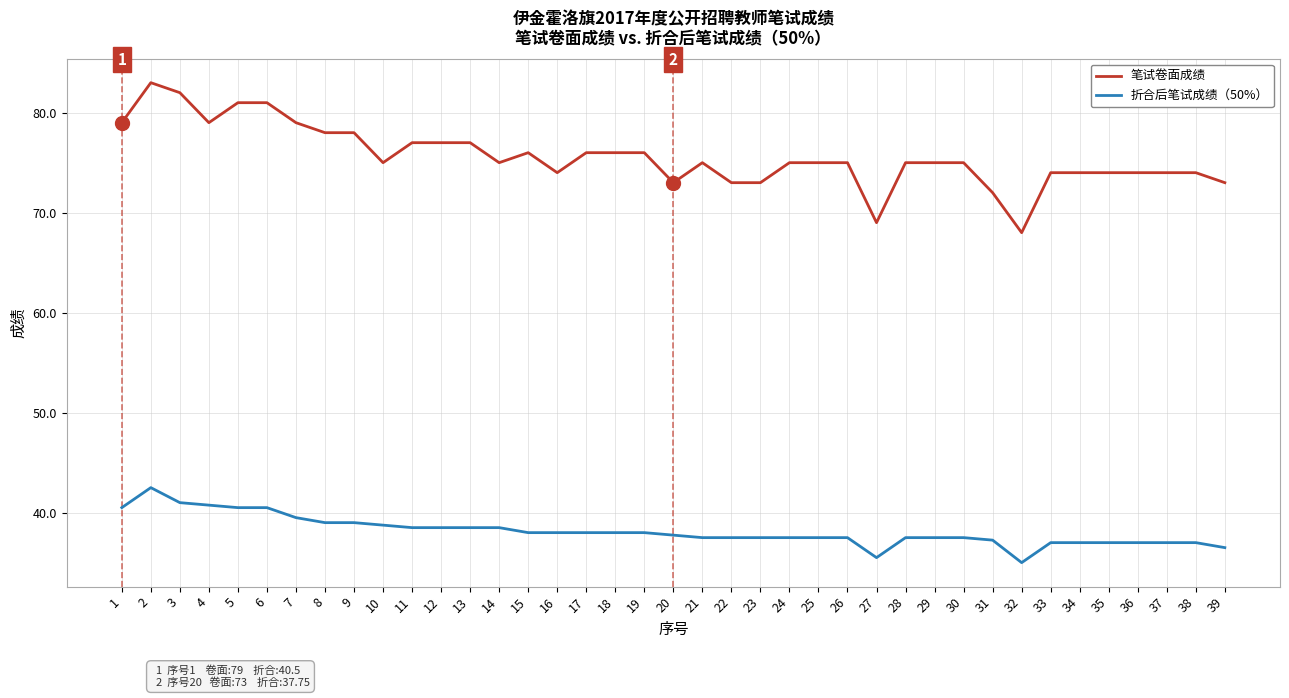

True or false: 折合后笔试成绩（50%） has a value of 64.3 at 18.

False